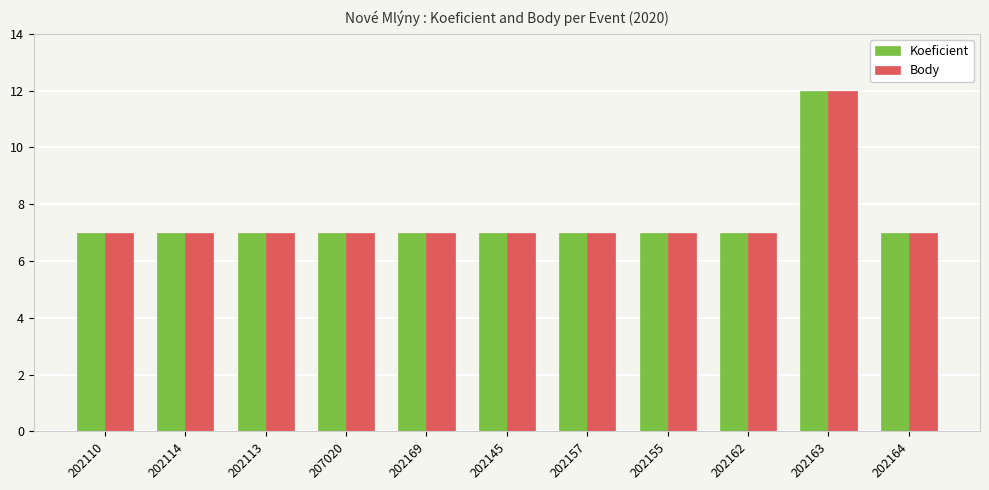

Reading left to right, transcribe all the data shown in this chart.

Koeficient: 7	7	7	7	7	7	7	7	7	12	7
Body: 7	7	7	7	7	7	7	7	7	12	7